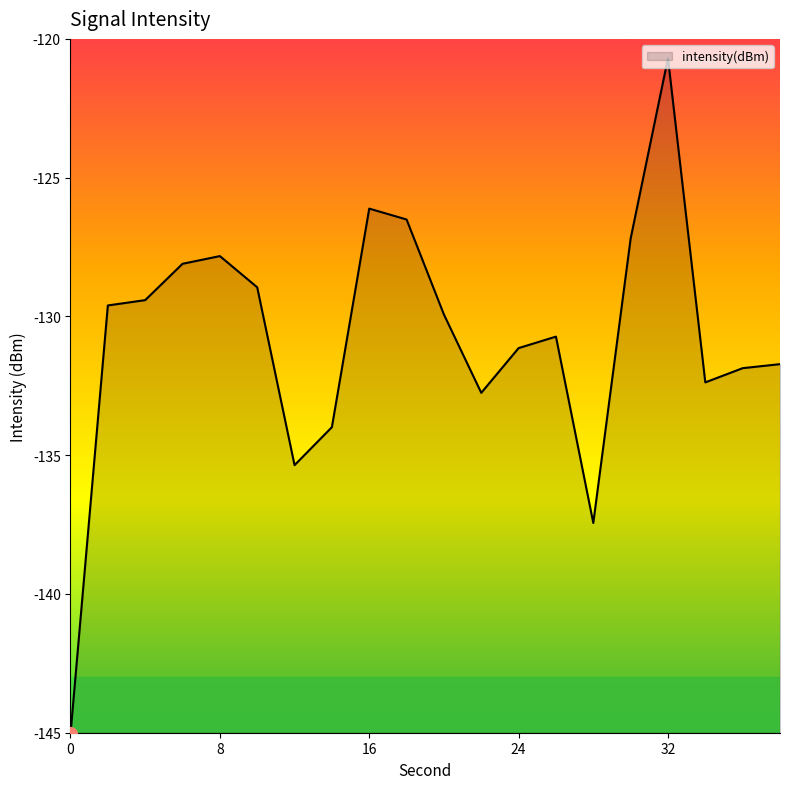

What is the sum of all values?

-2616.8